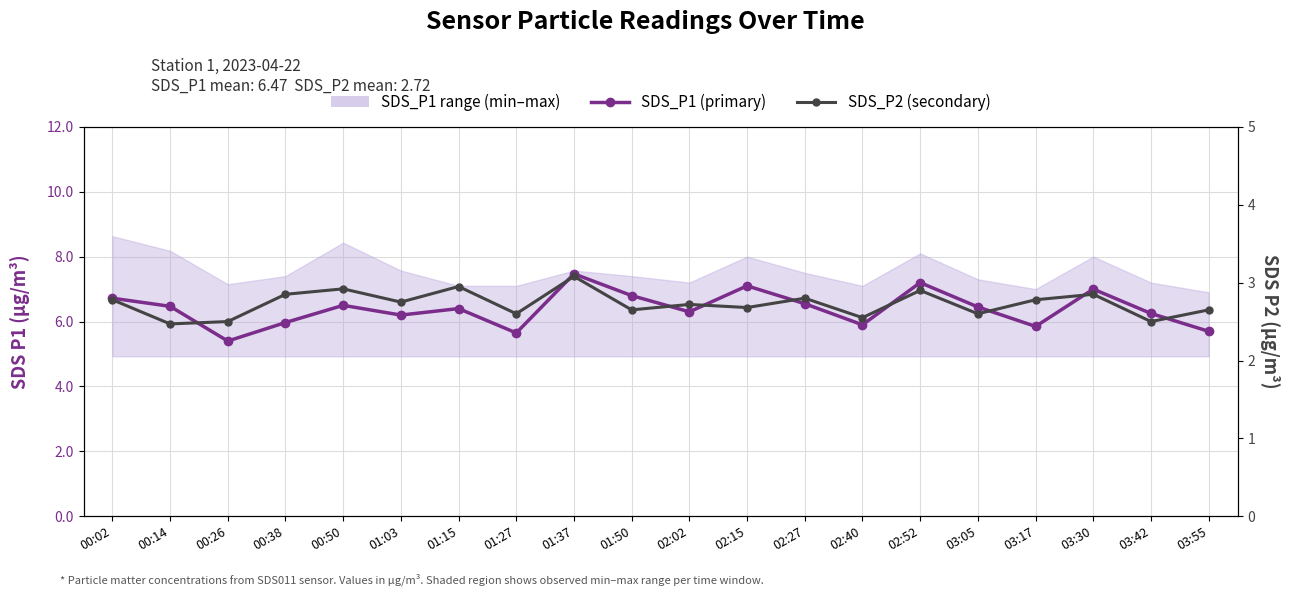

Is this an area chart (filled region under the line)?

No